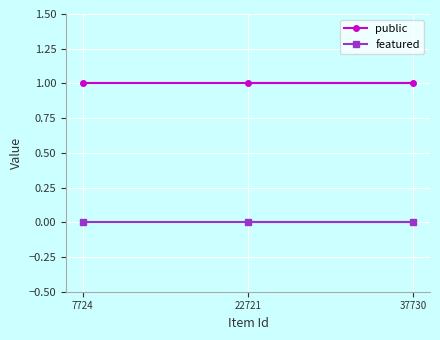

How many lines are shown in the chart?

2